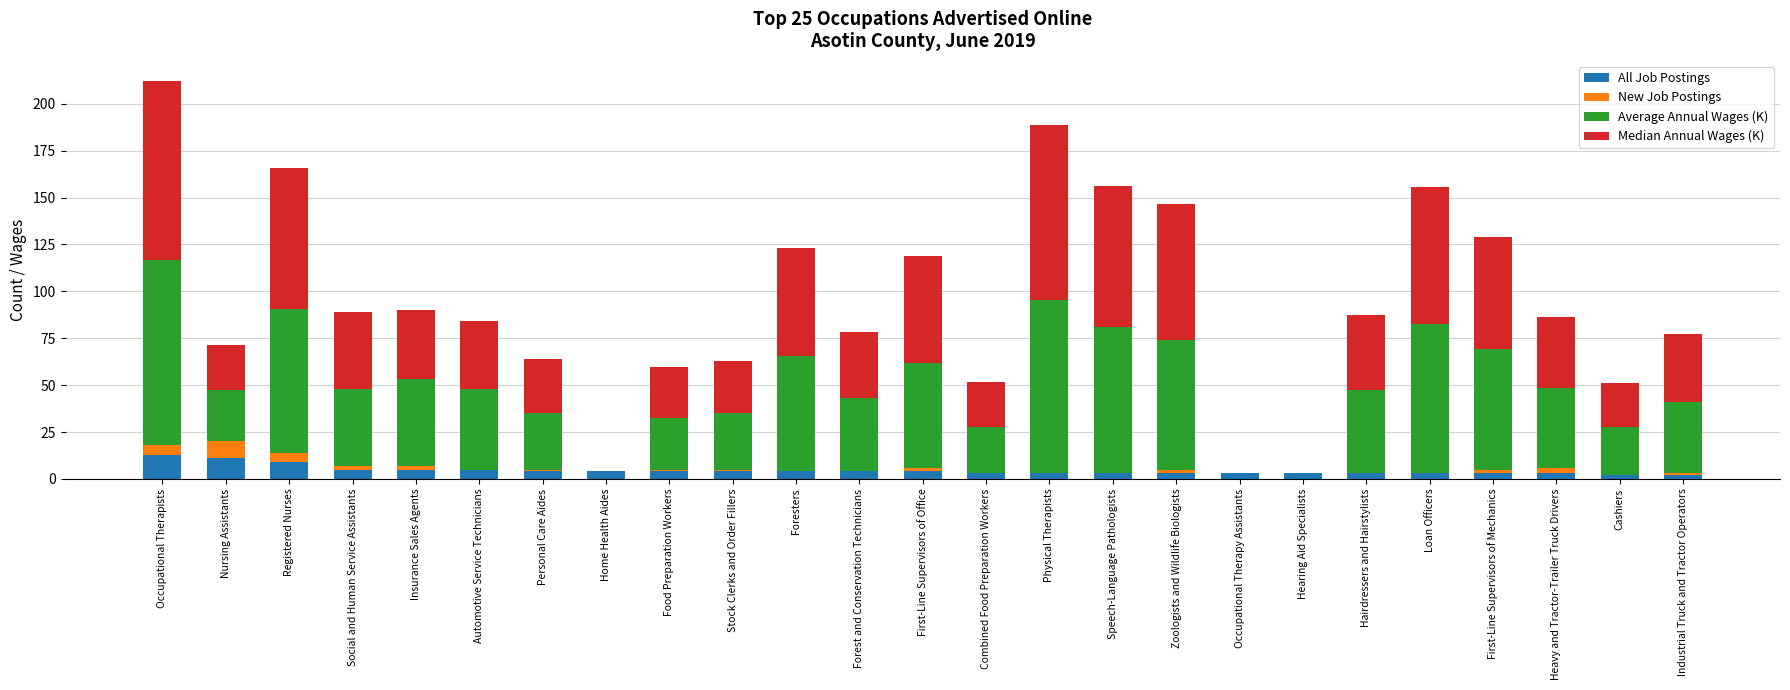

What is the total value across all series at Registered Nurses?

165.7